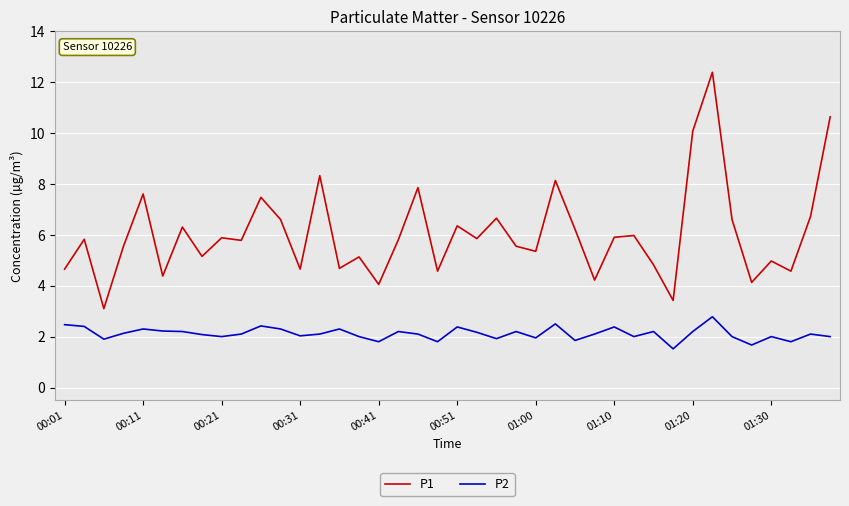

What is the minimum value shown in the chart?

1.5